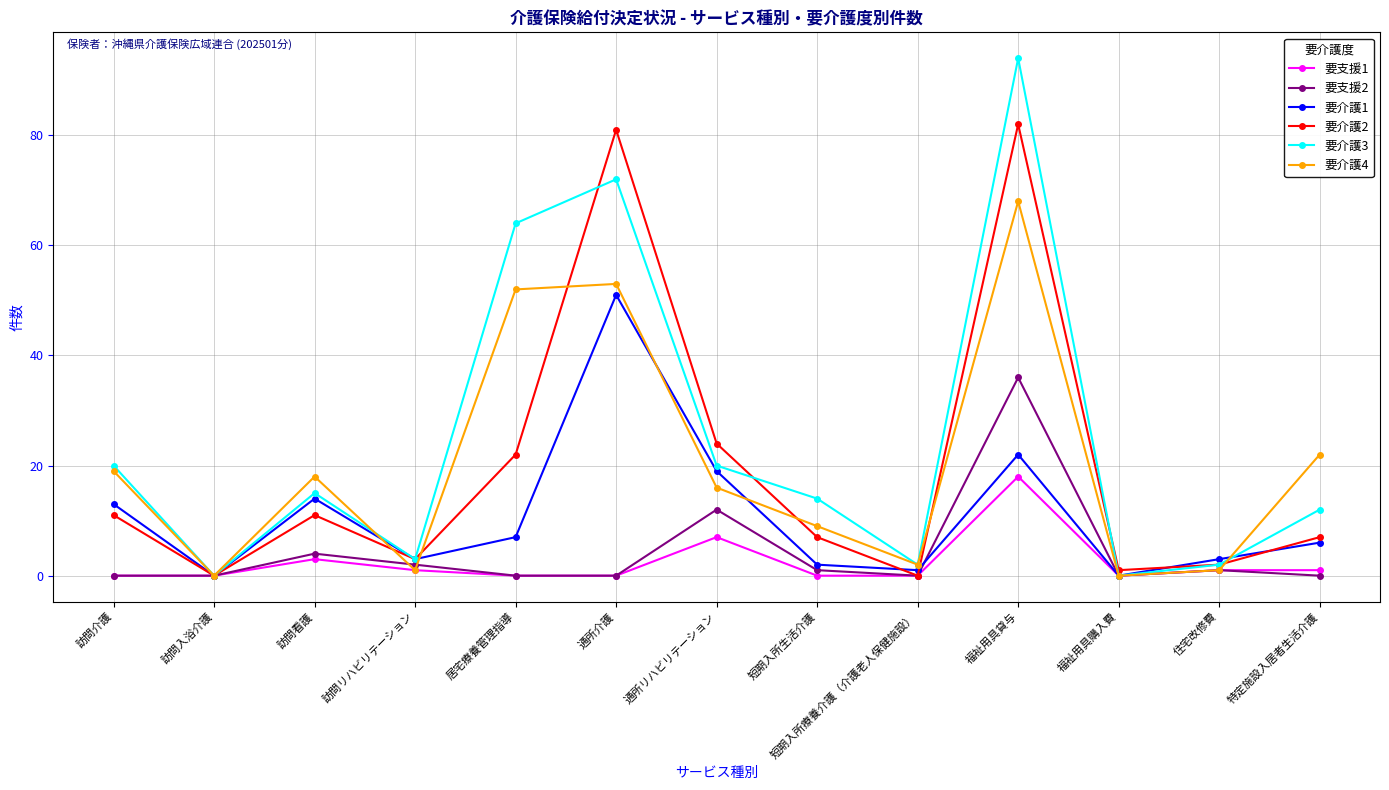

Which category has the highest value in the 要支援1 series?

福祉用具貸与